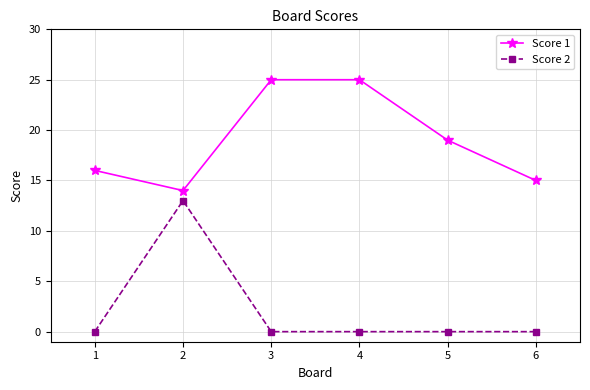

Is the value of Score 1 at 3 greater than the value of Score 2 at 2?

Yes